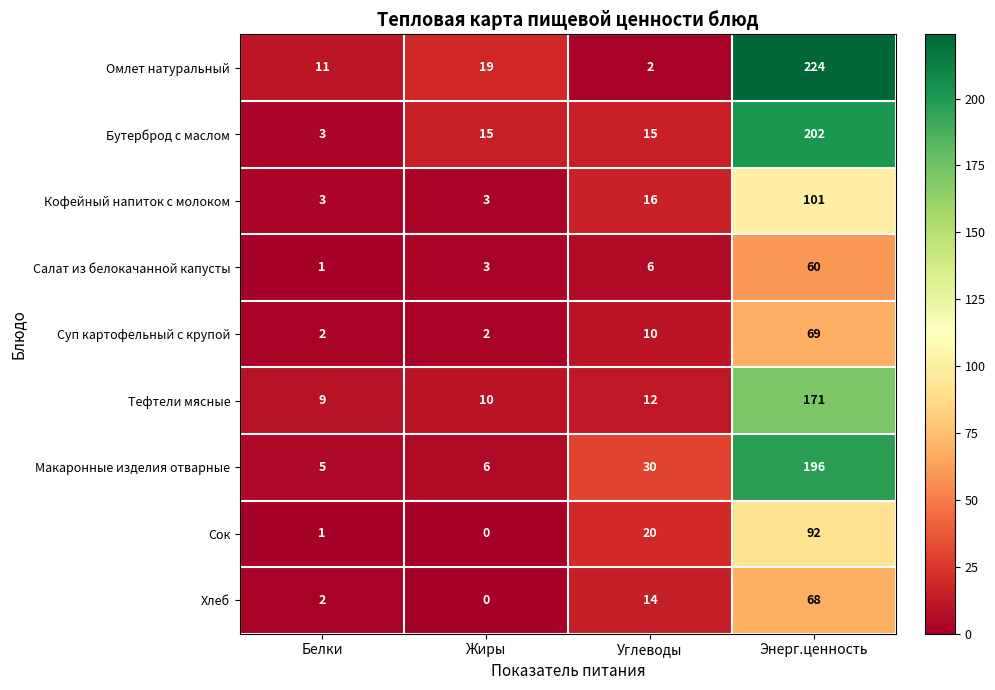

The Тефтели мясные series shows 171 at Энерг.ценность. True or false?

True